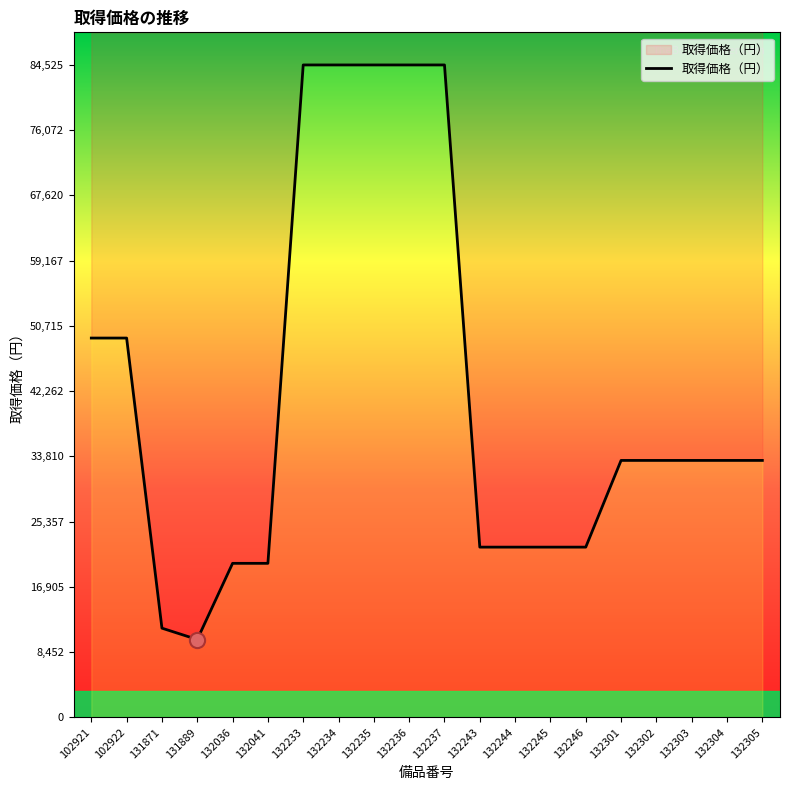

What is the change in value from 102921 to 131889?

-39060